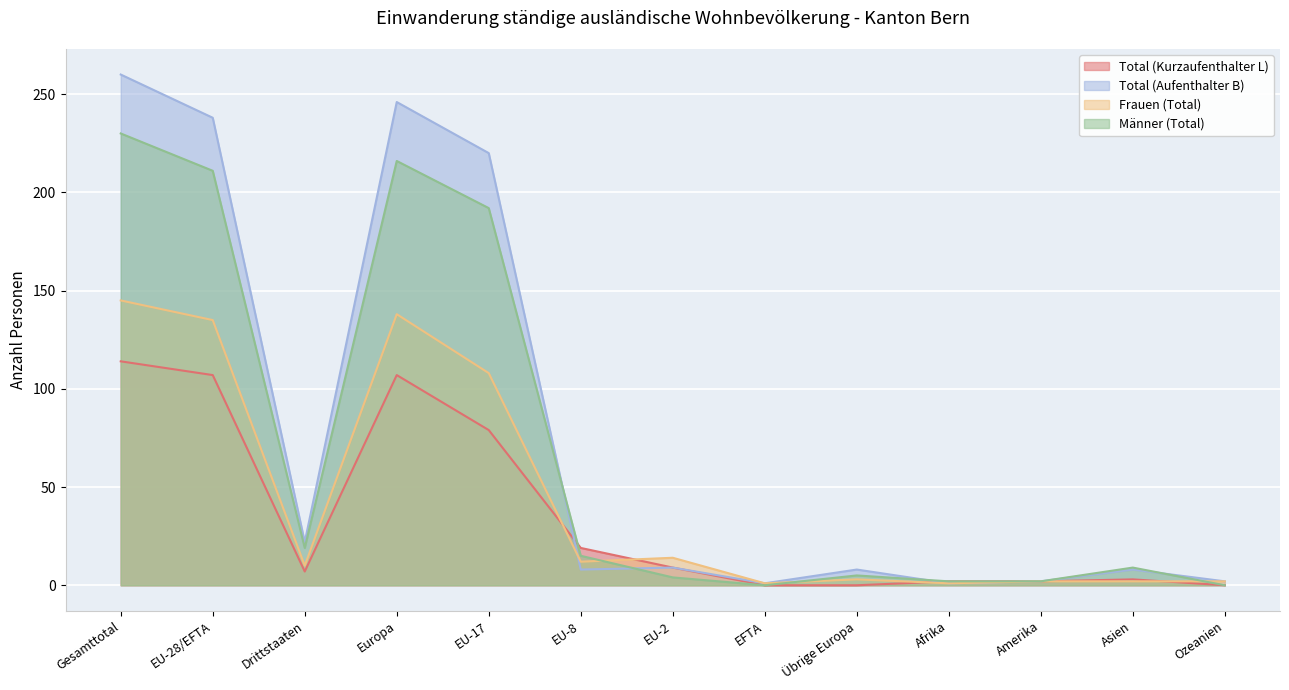

Reading left to right, extract all data points from this chart.

Total (Kurzaufenthalter L): 114	107	7	107	79	19	9	0	0	2	2	3	0
Total (Aufenthalter B): 260	238	22	246	220	8	9	1	8	1	2	8	2
Frauen (Total): 145	135	10	138	108	12	14	1	3	1	2	2	2
Männer (Total): 230	211	19	216	192	15	4	0	5	2	2	9	0